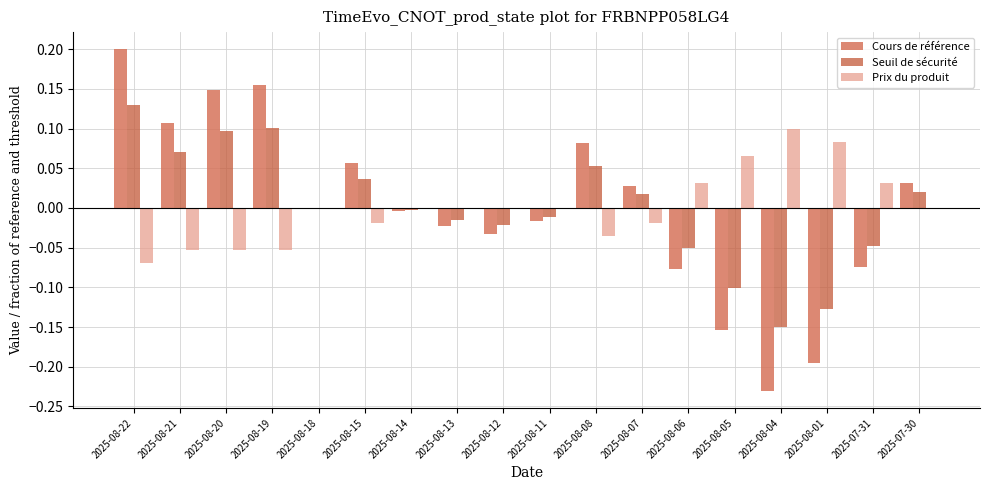

How many series are shown in this chart?

3